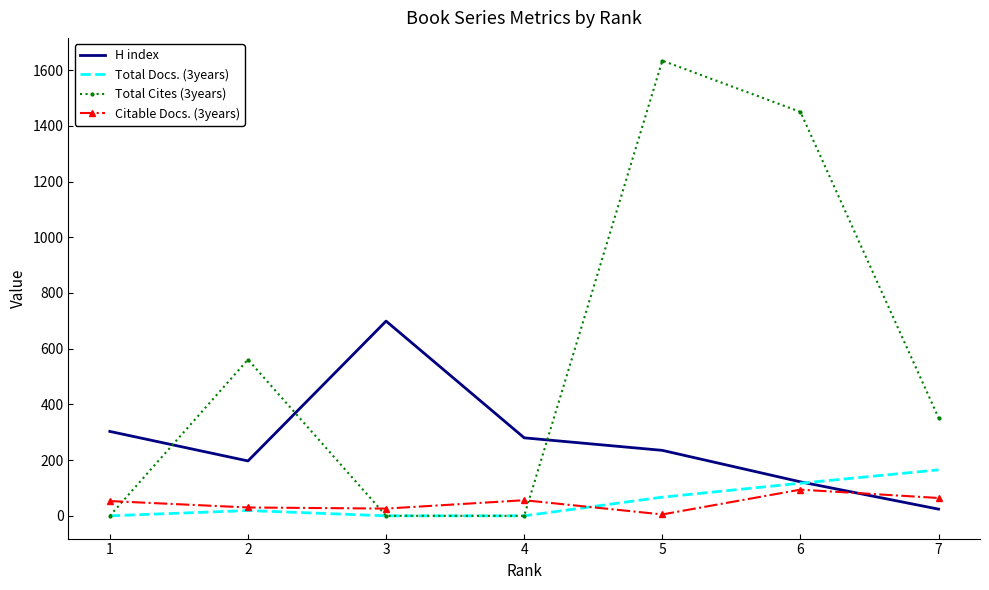

The Total Cites (3years) series shows 953 at 4. True or false?

False